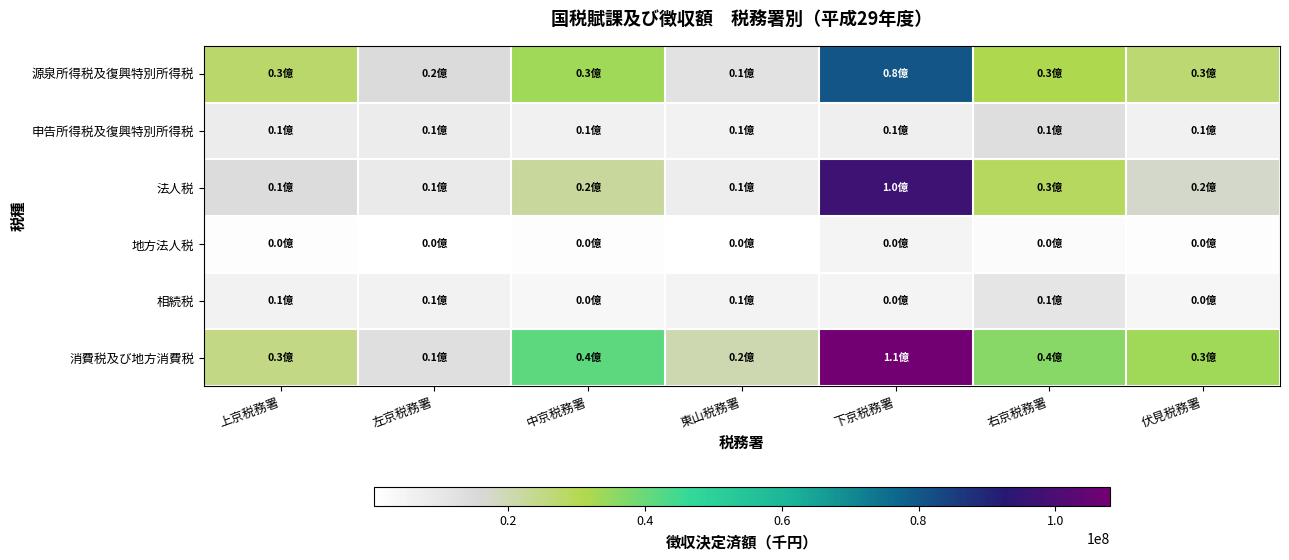

Which series has the largest range (max minus min)?

消費税及び地方消費税